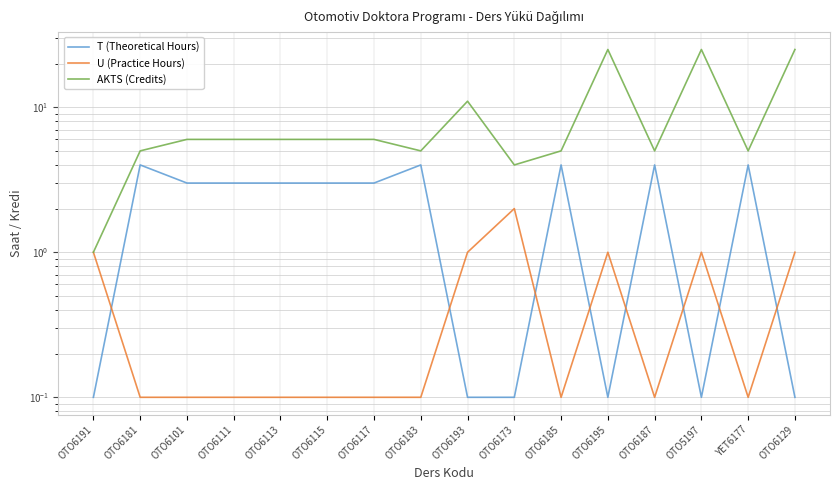

How many data points in AKTS (Credits) are above 6?

4